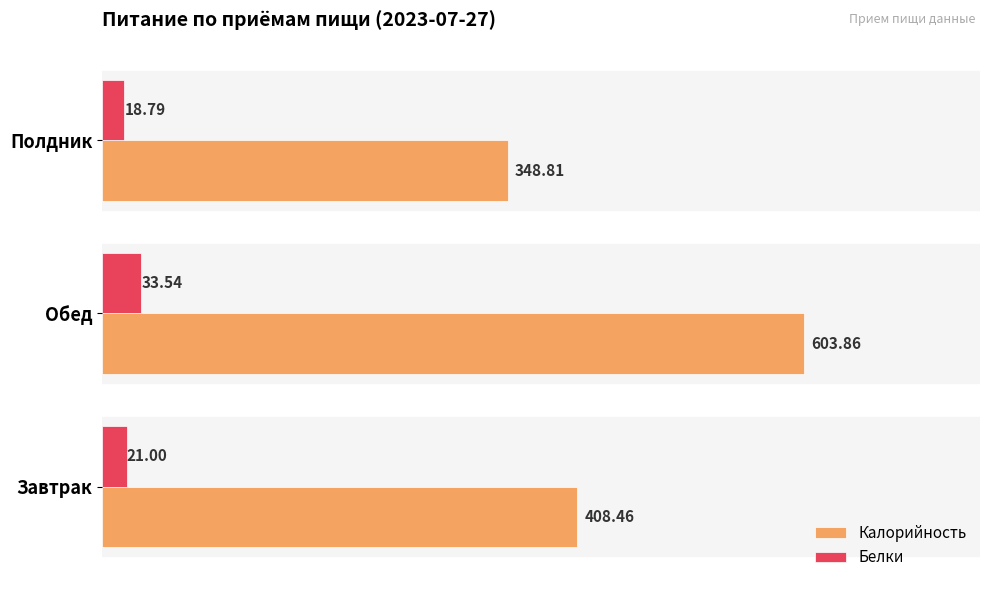

List the series in order of their peak value, highest first.

Калорийность, Белки